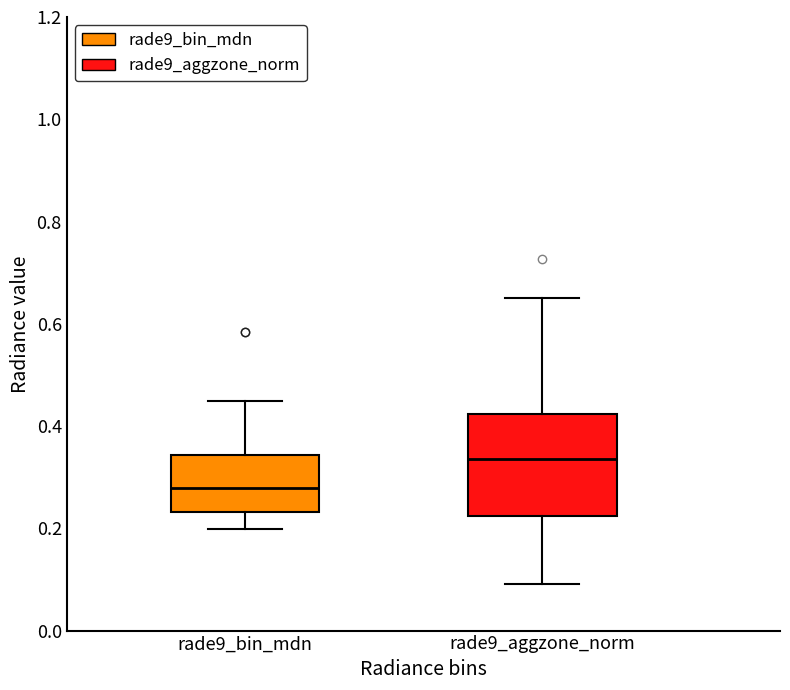

Reading left to right, read every box against the y-axis: the position of its median line, the range the box covers, and the ends of its whiskers. The values are not printed on the chart, so give them approximately, as read against the axis.

rade9_bin_mdn: median 0.28, box 0.24 to 0.34, whiskers 0.20 to 0.44
rade9_aggzone_norm: median 0.34, box 0.22 to 0.42, whiskers 0.10 to 0.66